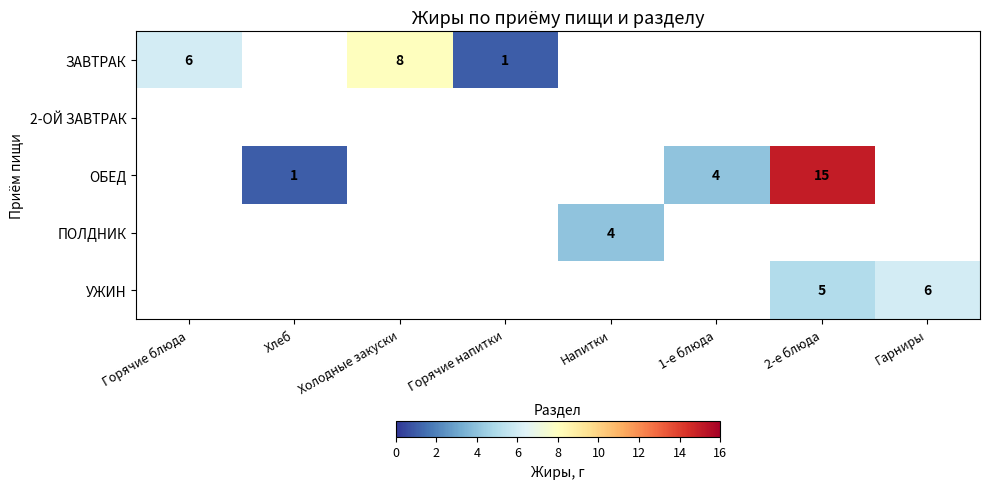

At which category does the chart reach its peak across all series?

2-е блюда